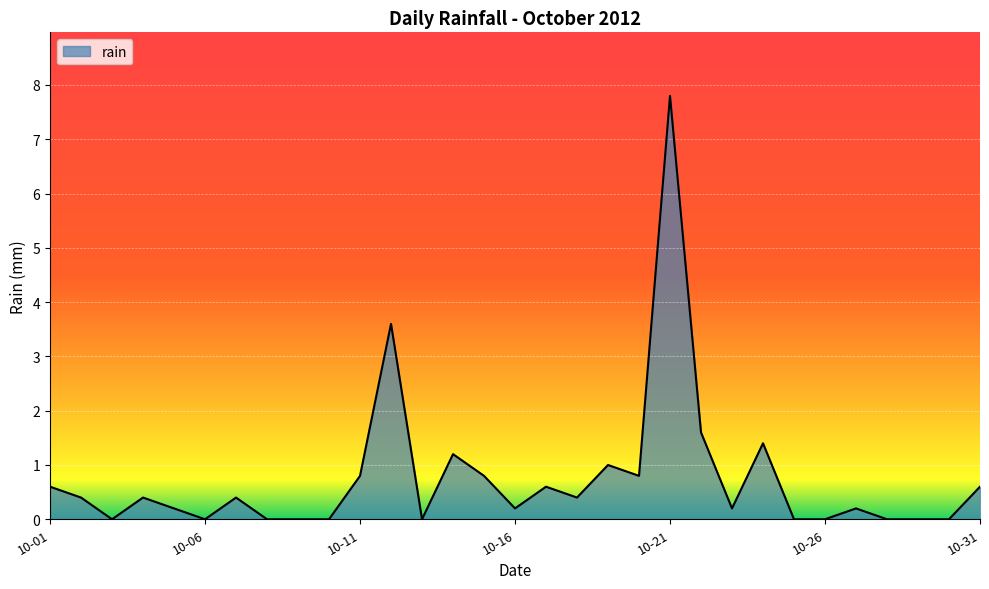

What is the difference between the second highest and second lowest values?

3.6